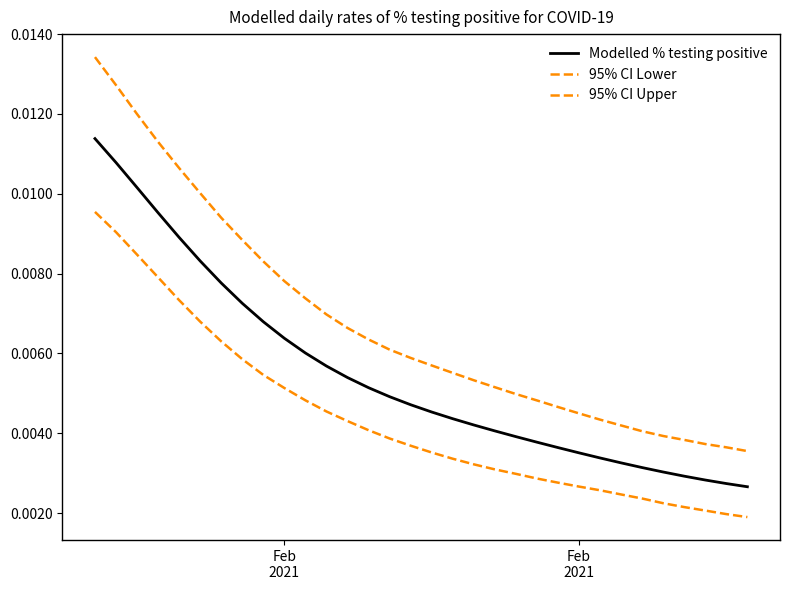

Which series has the largest range (max minus min)?

95% CI Upper